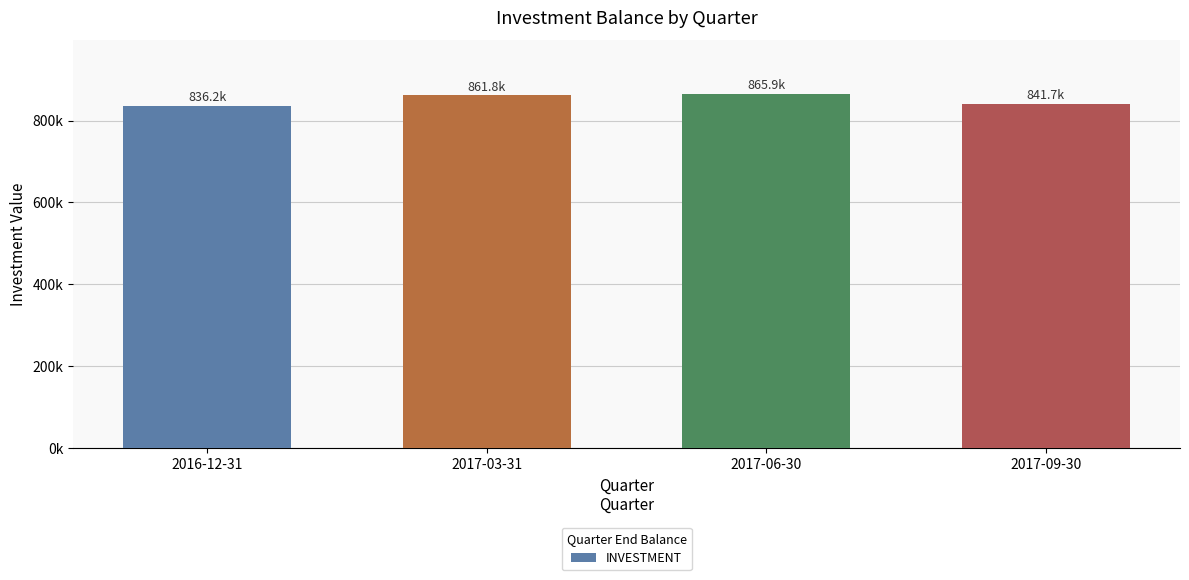

List the labels in order of value, largest first.

2017-06-30, 2017-03-31, 2017-09-30, 2016-12-31